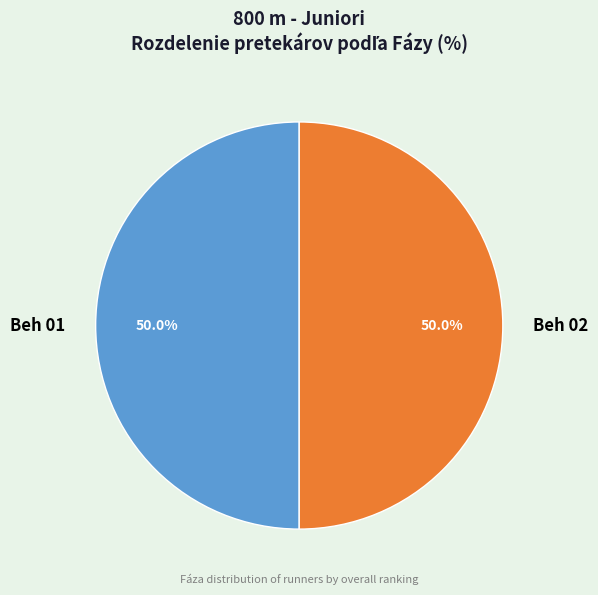

How many segments does this pie chart have?

2